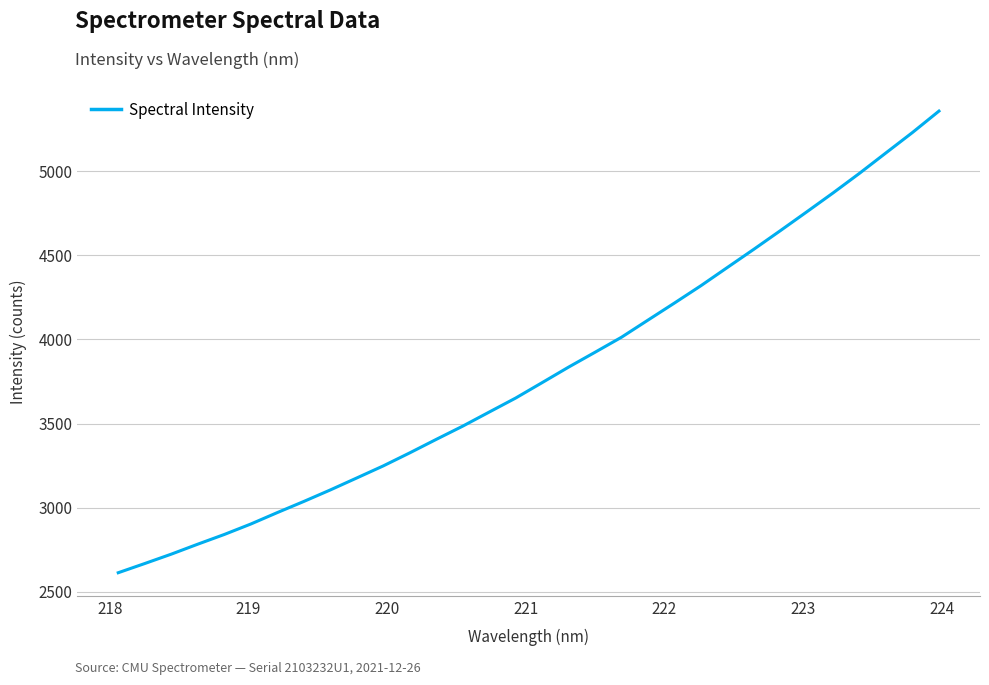

What is the difference between the second highest and second lowest values?

2562.7